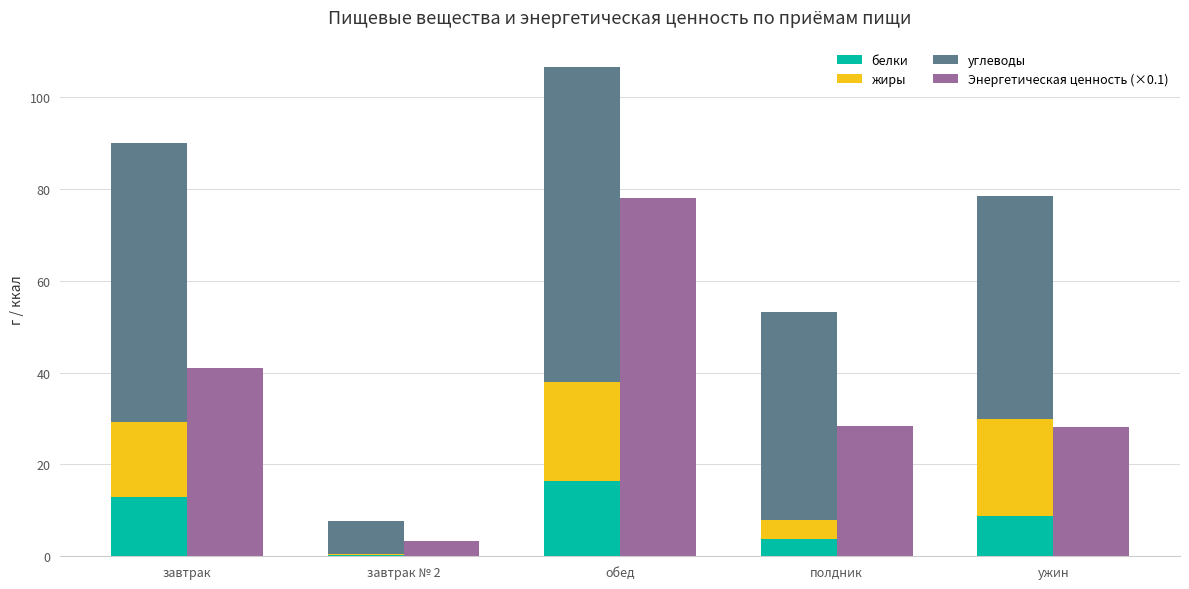

What is the maximum value shown in the chart?

78.0